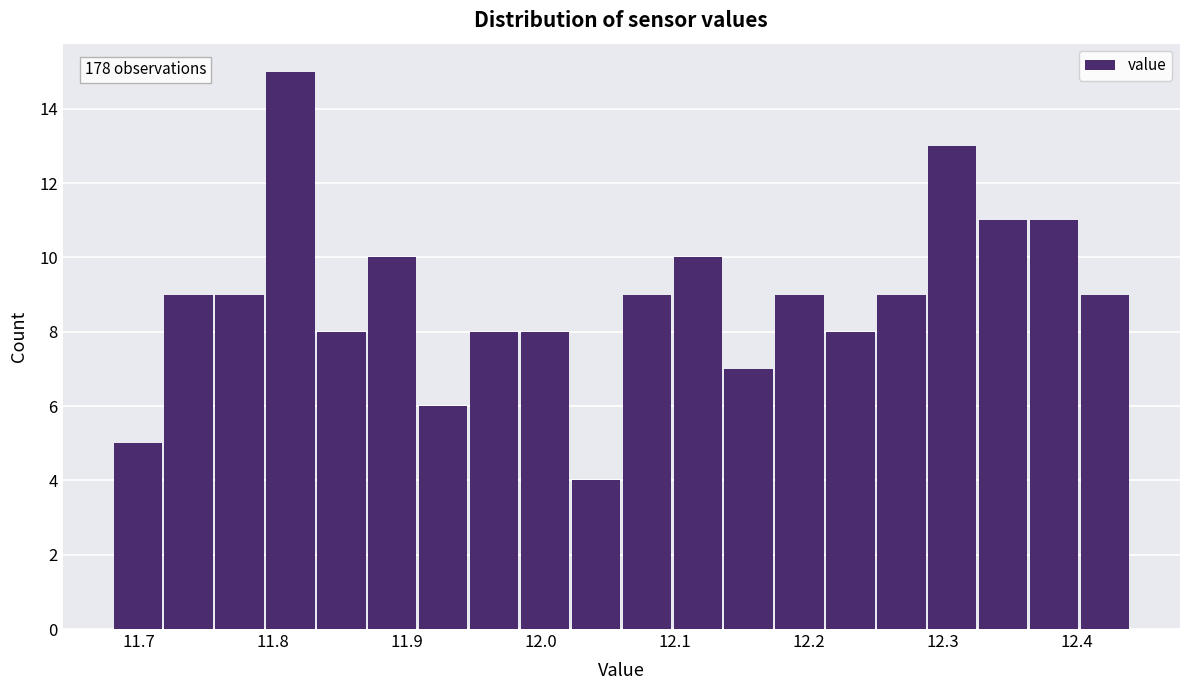

Around what value on the x-axis is the tallest bar? Give the approximate position of its centre, as read against the axis.

11.81